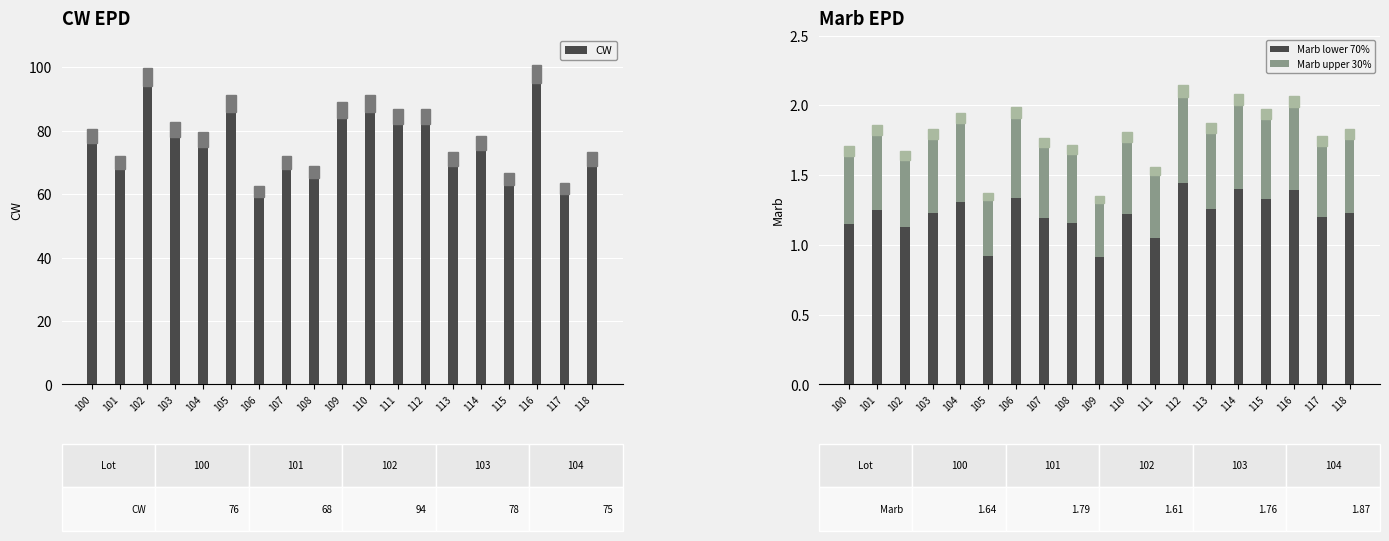

What is the sum of the Marb (upper) values at 113 and 117?

1.1